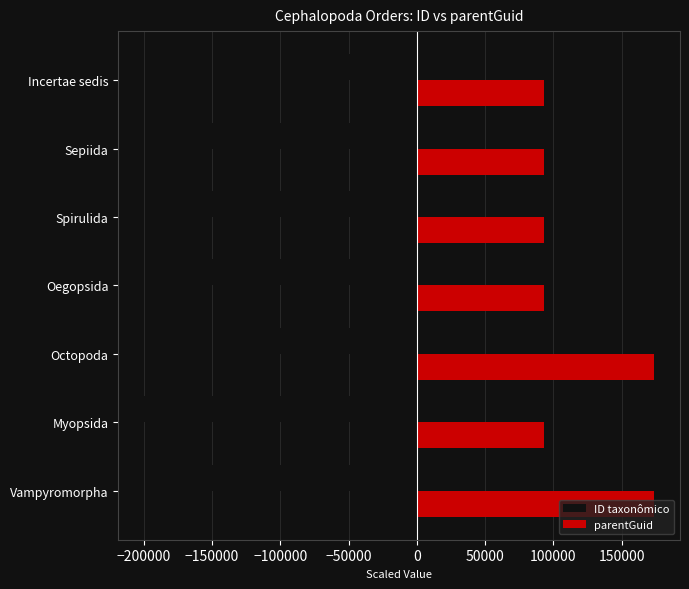

What is the difference between the highest and lowest values at Vampyromorpha?

347884.7